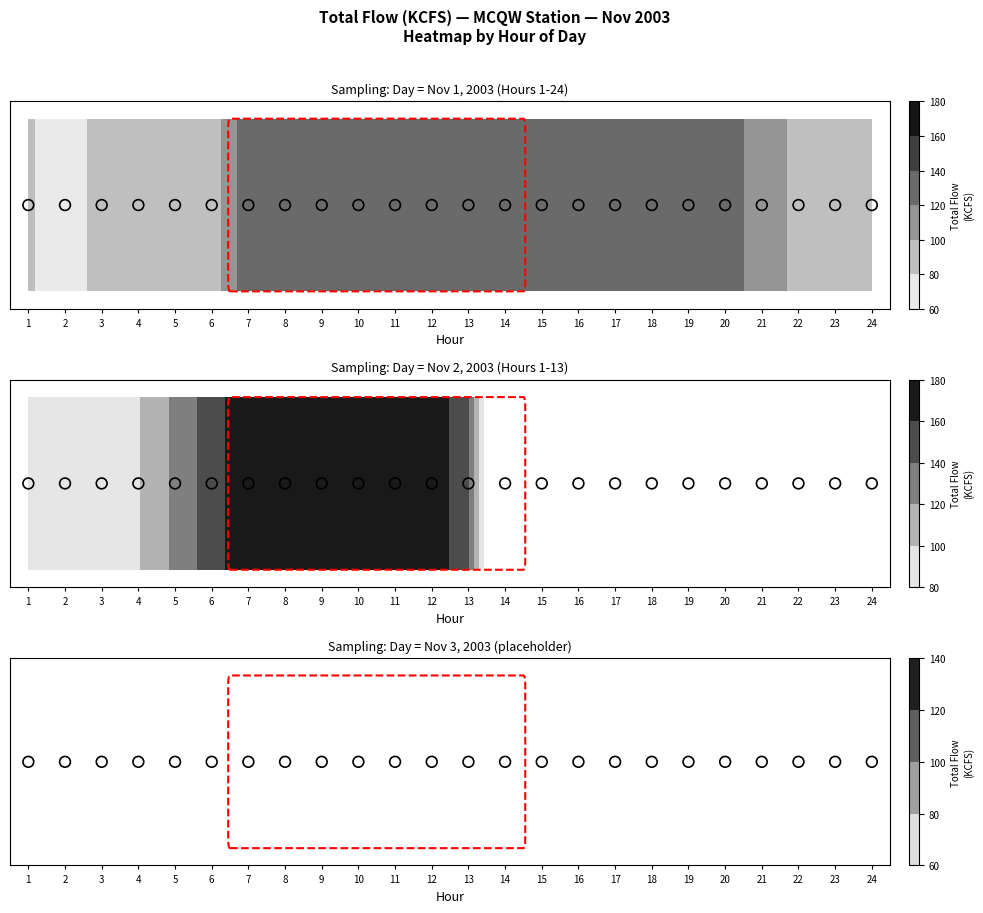

What is the maximum value shown in the chart?

178.7